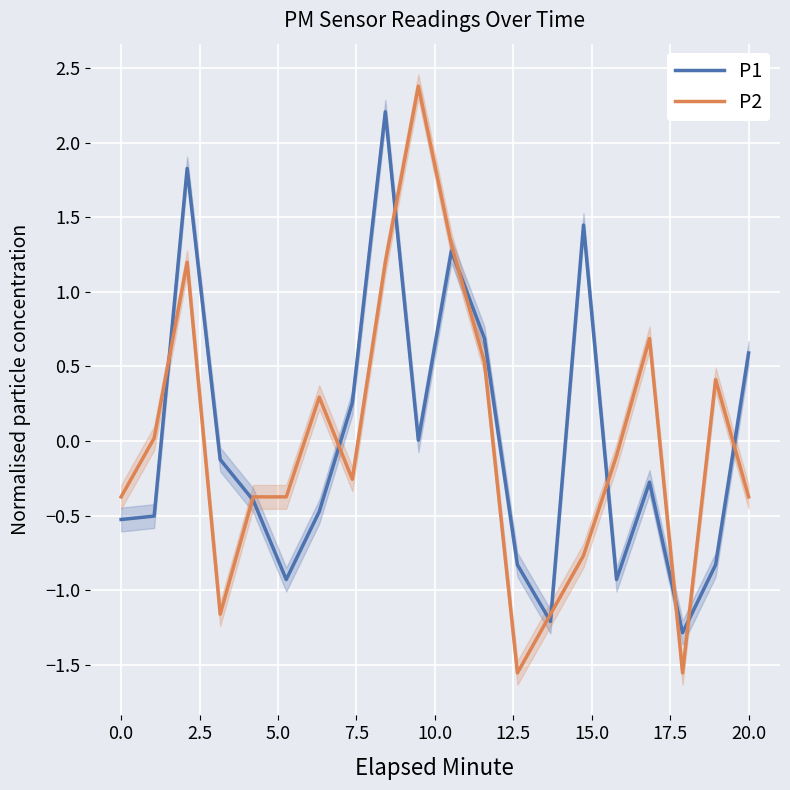

What are all the series names shown in the legend?

P1, P2